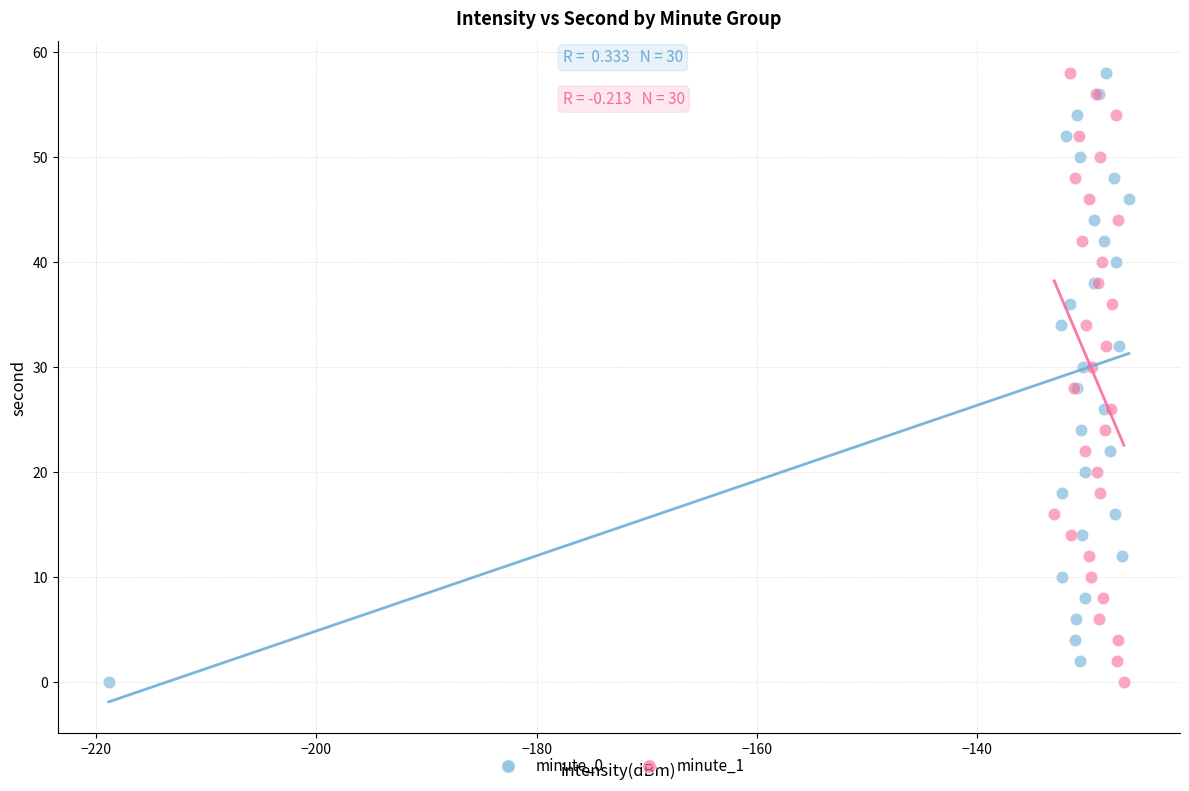

What are all the series names shown in the legend?

minute_0, minute_1